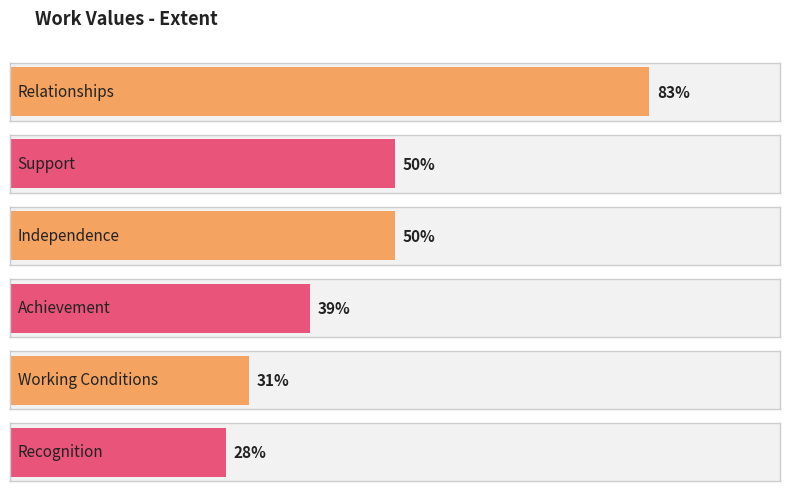

What is the change in value from Achievement to Working Conditions?

-8